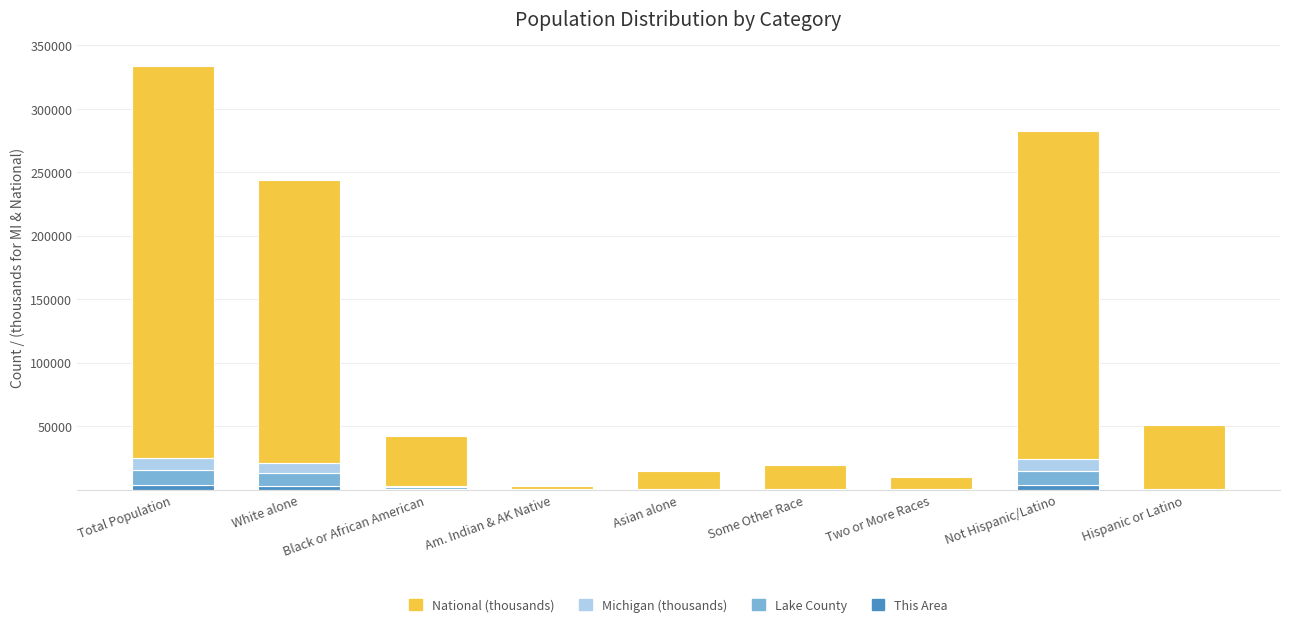

What is the sum of all This Area values?

10850